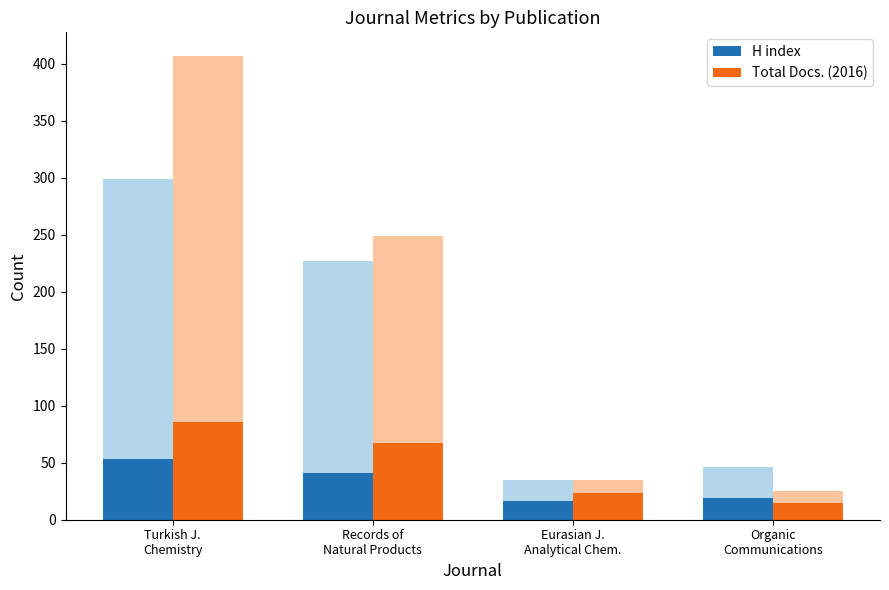

Reading left to right, list all the values displayed in this chart.

H index: 53	41	16	19
Total Docs. (2016): 86	67	23	15